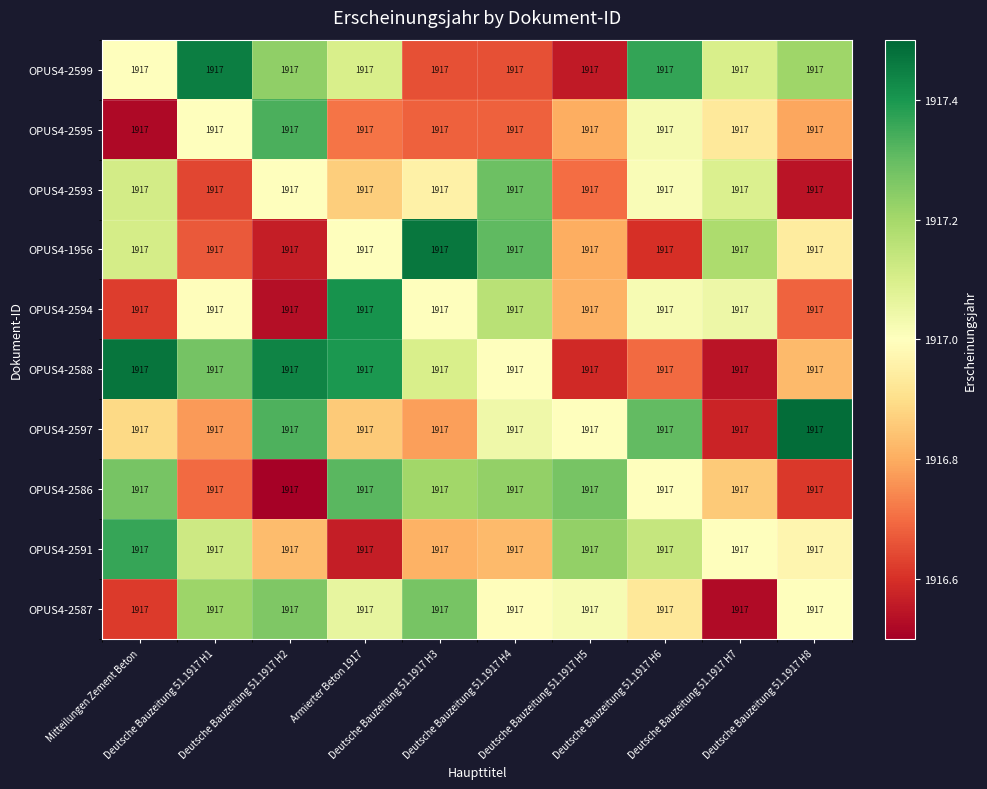

Reading left to right, what are all the values shown in this chart?

OPUS4-2599: Mitteilungen Zement Beton=1917.0	Deutsche Bauzeitung 51.1917 H1=1917.0	Deutsche Bauzeitung 51.1917 H2=1917.0	Armierter Beton 1917=1917.0	Deutsche Bauzeitung 51.1917 H3=1917.0	Deutsche Bauzeitung 51.1917 H4=1917.0	Deutsche Bauzeitung 51.1917 H5=1917.0	Deutsche Bauzeitung 51.1917 H6=1917.0	Deutsche Bauzeitung 51.1917 H7=1917.0	Deutsche Bauzeitung 51.1917 H8=1917.0
OPUS4-2595: Mitteilungen Zement Beton=1917.0	Deutsche Bauzeitung 51.1917 H1=1917.0	Deutsche Bauzeitung 51.1917 H2=1917.0	Armierter Beton 1917=1917.0	Deutsche Bauzeitung 51.1917 H3=1917.0	Deutsche Bauzeitung 51.1917 H4=1917.0	Deutsche Bauzeitung 51.1917 H5=1917.0	Deutsche Bauzeitung 51.1917 H6=1917.0	Deutsche Bauzeitung 51.1917 H7=1917.0	Deutsche Bauzeitung 51.1917 H8=1917.0
OPUS4-2593: Mitteilungen Zement Beton=1917.0	Deutsche Bauzeitung 51.1917 H1=1917.0	Deutsche Bauzeitung 51.1917 H2=1917.0	Armierter Beton 1917=1917.0	Deutsche Bauzeitung 51.1917 H3=1917.0	Deutsche Bauzeitung 51.1917 H4=1917.0	Deutsche Bauzeitung 51.1917 H5=1917.0	Deutsche Bauzeitung 51.1917 H6=1917.0	Deutsche Bauzeitung 51.1917 H7=1917.0	Deutsche Bauzeitung 51.1917 H8=1917.0
OPUS4-1956: Mitteilungen Zement Beton=1917.0	Deutsche Bauzeitung 51.1917 H1=1917.0	Deutsche Bauzeitung 51.1917 H2=1917.0	Armierter Beton 1917=1917.0	Deutsche Bauzeitung 51.1917 H3=1917.0	Deutsche Bauzeitung 51.1917 H4=1917.0	Deutsche Bauzeitung 51.1917 H5=1917.0	Deutsche Bauzeitung 51.1917 H6=1917.0	Deutsche Bauzeitung 51.1917 H7=1917.0	Deutsche Bauzeitung 51.1917 H8=1917.0
OPUS4-2594: Mitteilungen Zement Beton=1917.0	Deutsche Bauzeitung 51.1917 H1=1917.0	Deutsche Bauzeitung 51.1917 H2=1917.0	Armierter Beton 1917=1917.0	Deutsche Bauzeitung 51.1917 H3=1917.0	Deutsche Bauzeitung 51.1917 H4=1917.0	Deutsche Bauzeitung 51.1917 H5=1917.0	Deutsche Bauzeitung 51.1917 H6=1917.0	Deutsche Bauzeitung 51.1917 H7=1917.0	Deutsche Bauzeitung 51.1917 H8=1917.0
OPUS4-2588: Mitteilungen Zement Beton=1917.0	Deutsche Bauzeitung 51.1917 H1=1917.0	Deutsche Bauzeitung 51.1917 H2=1917.0	Armierter Beton 1917=1917.0	Deutsche Bauzeitung 51.1917 H3=1917.0	Deutsche Bauzeitung 51.1917 H4=1917.0	Deutsche Bauzeitung 51.1917 H5=1917.0	Deutsche Bauzeitung 51.1917 H6=1917.0	Deutsche Bauzeitung 51.1917 H7=1917.0	Deutsche Bauzeitung 51.1917 H8=1917.0
OPUS4-2597: Mitteilungen Zement Beton=1917.0	Deutsche Bauzeitung 51.1917 H1=1917.0	Deutsche Bauzeitung 51.1917 H2=1917.0	Armierter Beton 1917=1917.0	Deutsche Bauzeitung 51.1917 H3=1917.0	Deutsche Bauzeitung 51.1917 H4=1917.0	Deutsche Bauzeitung 51.1917 H5=1917.0	Deutsche Bauzeitung 51.1917 H6=1917.0	Deutsche Bauzeitung 51.1917 H7=1917.0	Deutsche Bauzeitung 51.1917 H8=1917.0
OPUS4-2586: Mitteilungen Zement Beton=1917.0	Deutsche Bauzeitung 51.1917 H1=1917.0	Deutsche Bauzeitung 51.1917 H2=1917.0	Armierter Beton 1917=1917.0	Deutsche Bauzeitung 51.1917 H3=1917.0	Deutsche Bauzeitung 51.1917 H4=1917.0	Deutsche Bauzeitung 51.1917 H5=1917.0	Deutsche Bauzeitung 51.1917 H6=1917.0	Deutsche Bauzeitung 51.1917 H7=1917.0	Deutsche Bauzeitung 51.1917 H8=1917.0
OPUS4-2591: Mitteilungen Zement Beton=1917.0	Deutsche Bauzeitung 51.1917 H1=1917.0	Deutsche Bauzeitung 51.1917 H2=1917.0	Armierter Beton 1917=1917.0	Deutsche Bauzeitung 51.1917 H3=1917.0	Deutsche Bauzeitung 51.1917 H4=1917.0	Deutsche Bauzeitung 51.1917 H5=1917.0	Deutsche Bauzeitung 51.1917 H6=1917.0	Deutsche Bauzeitung 51.1917 H7=1917.0	Deutsche Bauzeitung 51.1917 H8=1917.0
OPUS4-2587: Mitteilungen Zement Beton=1917.0	Deutsche Bauzeitung 51.1917 H1=1917.0	Deutsche Bauzeitung 51.1917 H2=1917.0	Armierter Beton 1917=1917.0	Deutsche Bauzeitung 51.1917 H3=1917.0	Deutsche Bauzeitung 51.1917 H4=1917.0	Deutsche Bauzeitung 51.1917 H5=1917.0	Deutsche Bauzeitung 51.1917 H6=1917.0	Deutsche Bauzeitung 51.1917 H7=1917.0	Deutsche Bauzeitung 51.1917 H8=1917.0